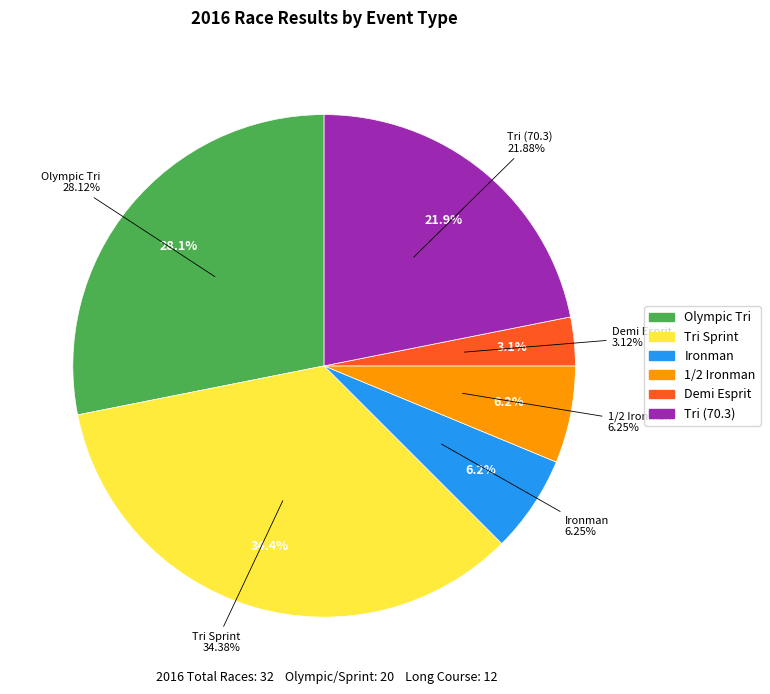

Is there a majority slice in this chart?

No